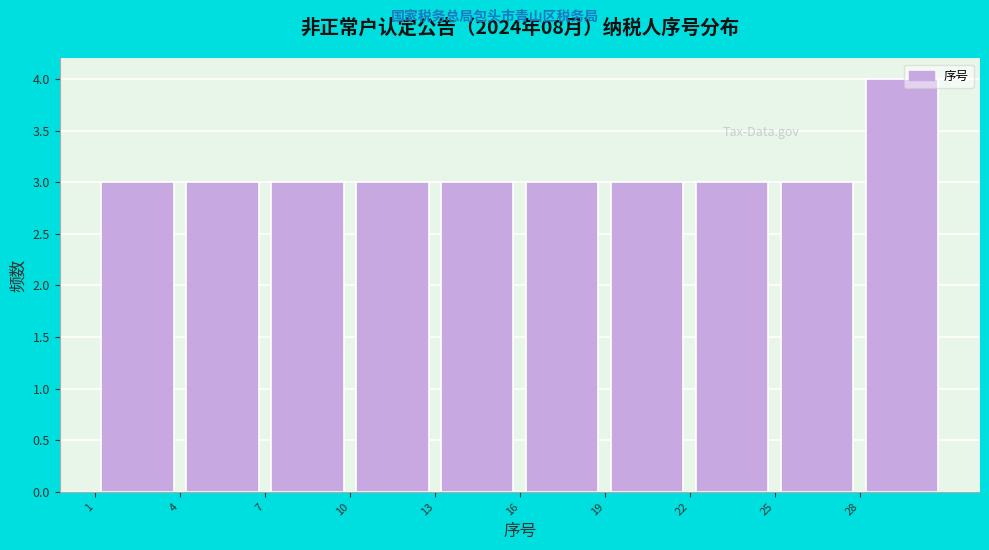

Which range on the x-axis has the tallest bar?

28 to 31